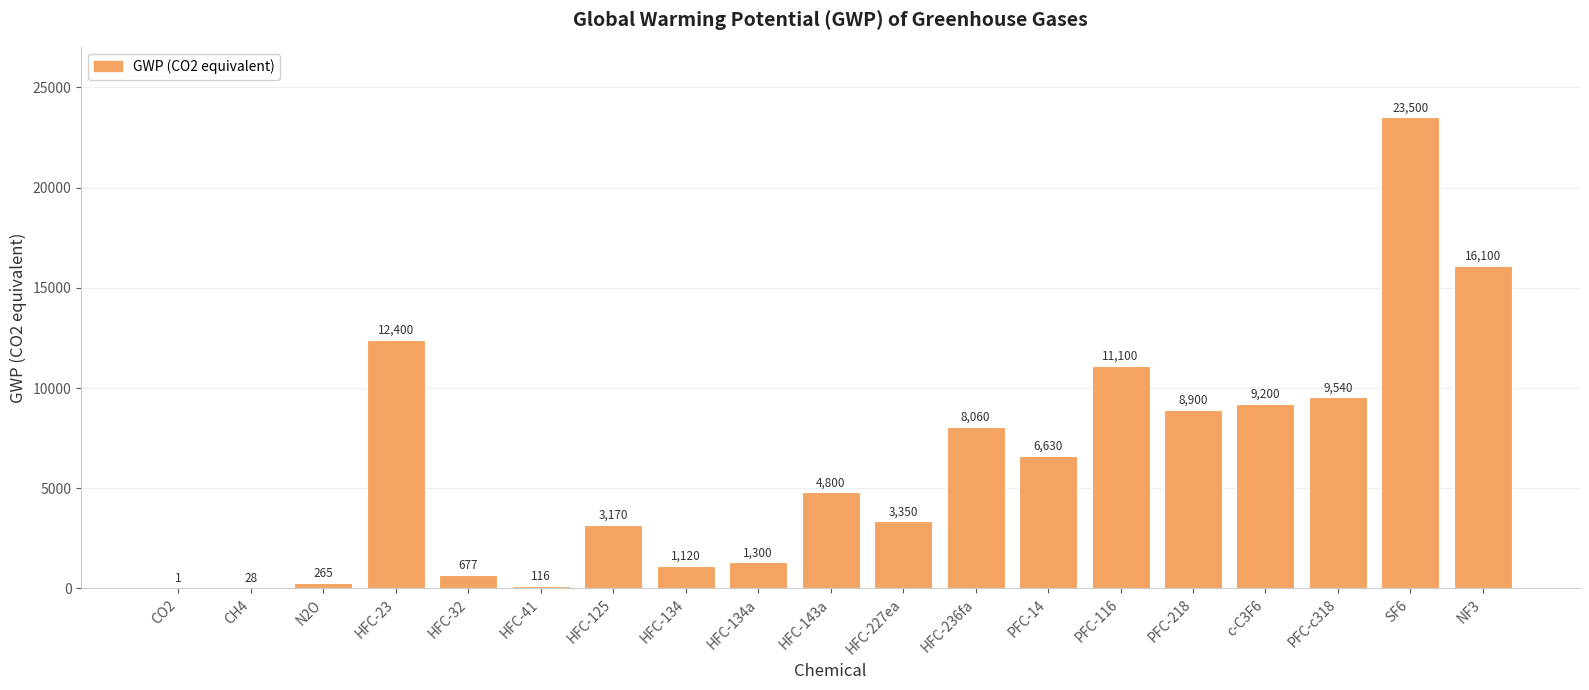

The value at HFC-23 is 4606. True or false?

False